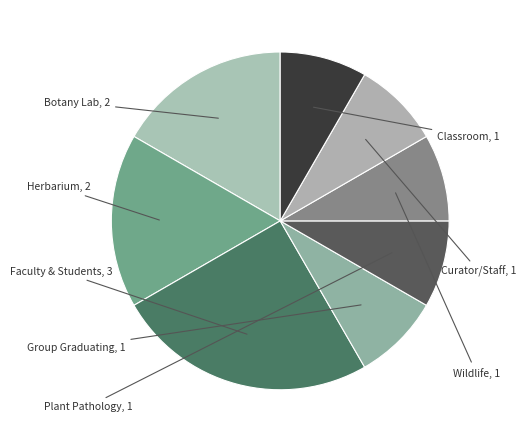

How many segments does this pie chart have?

8